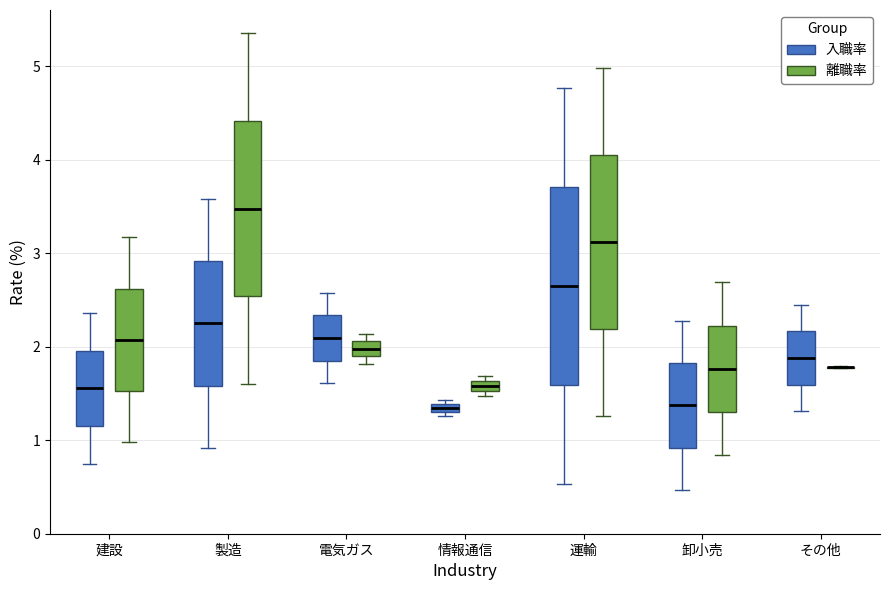

Which box is the tallest, from its lower edge to its upper edge?

運輸 (入職率)